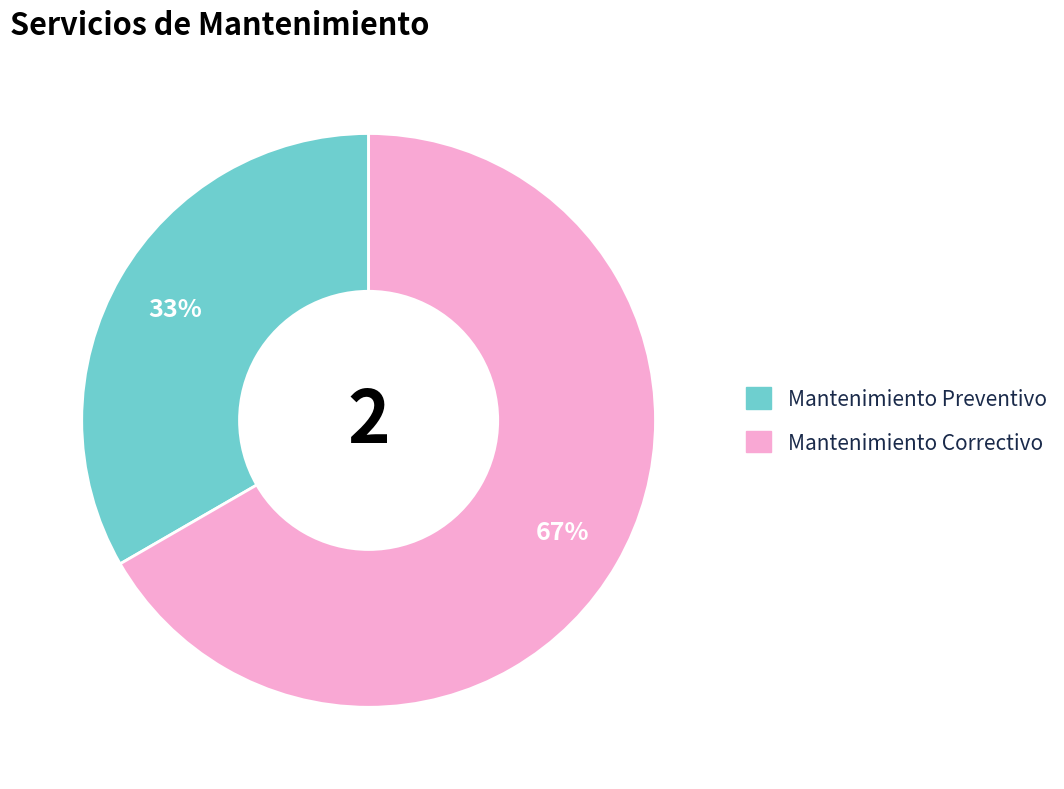

To the nearest percent, what is the combined percentage of Mantenimiento Correctivo and Mantenimiento Preventivo?

100%